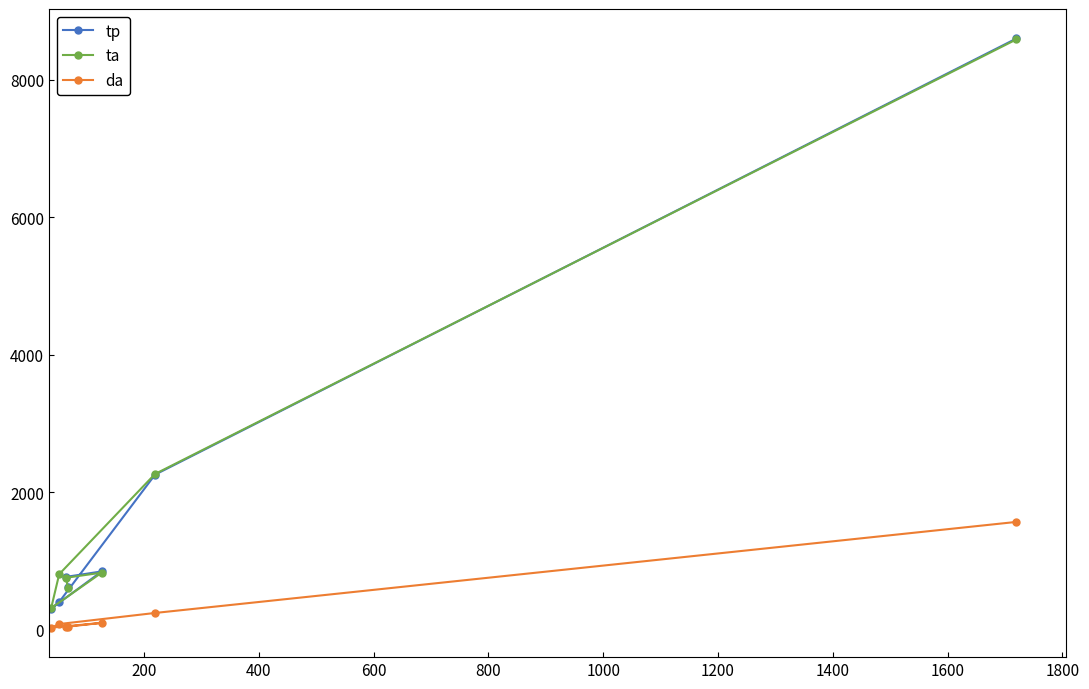

What is the minimum value for ta?

317